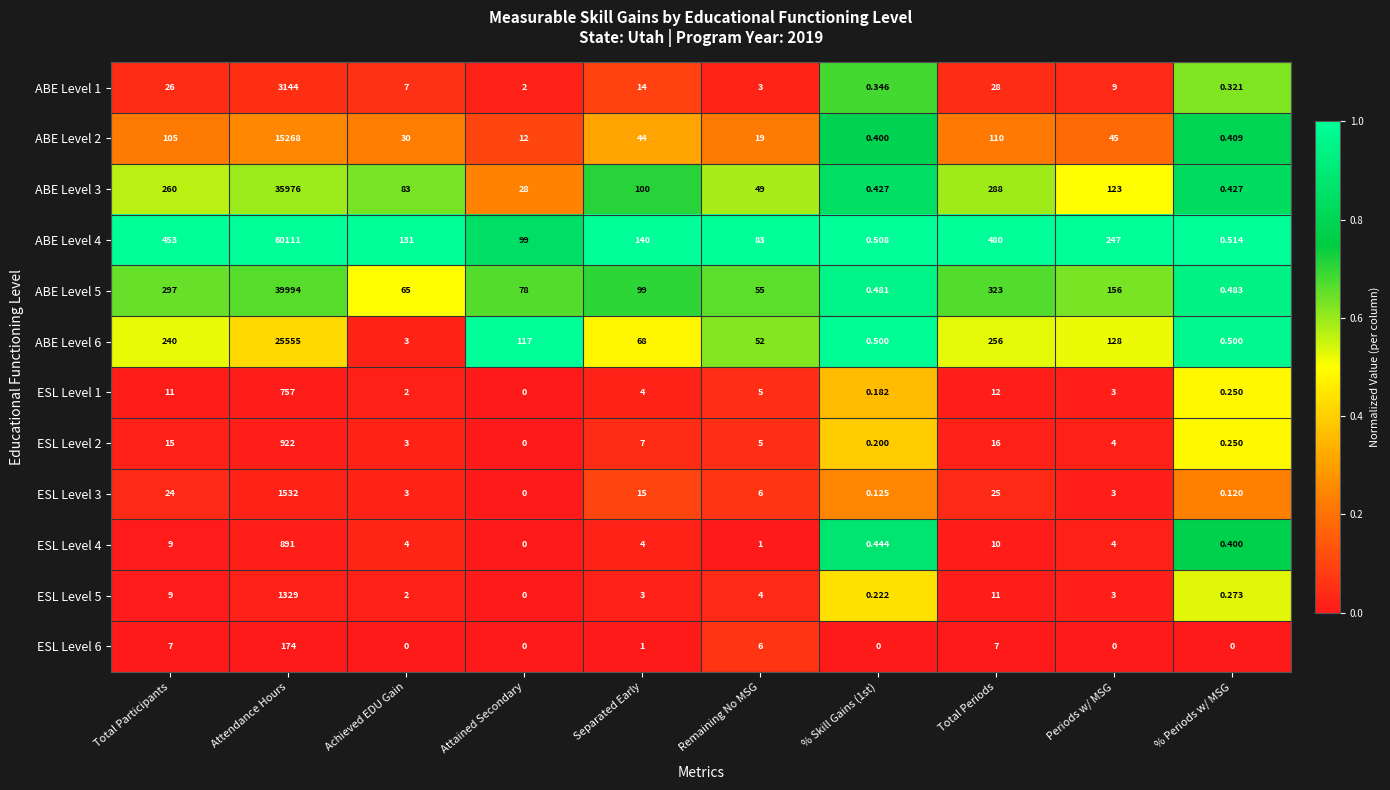

Is the value of ABE Level 2 at Remaining No MSG greater than the value of ESL Level 4 at Remaining No MSG?

Yes